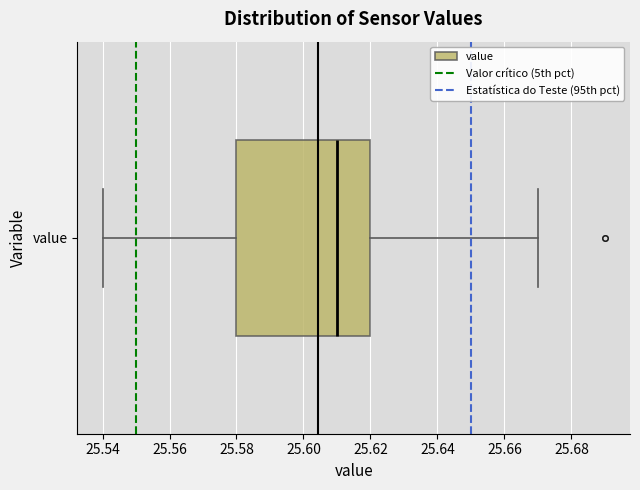

Where does the median line of the box for value sit on the x-axis? The values are not printed on the chart, so give them approximately, as read against the axis.

25.61